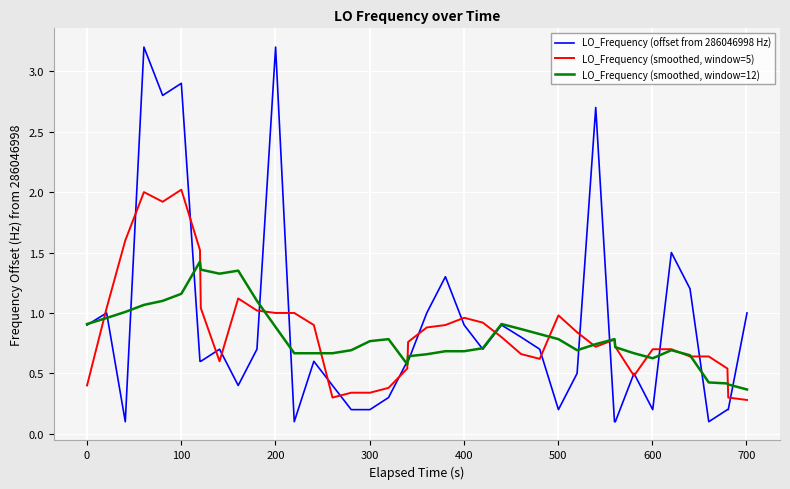

How many lines are shown in the chart?

3